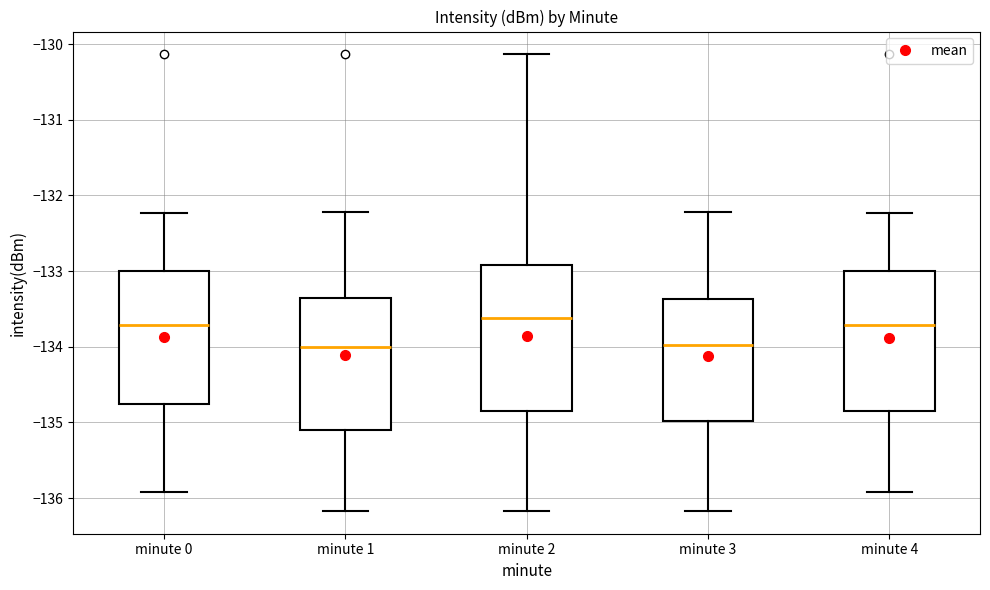

Reading left to right, read every box against the y-axis: the position of its median line, the range the box covers, and the ends of its whiskers. The values are not printed on the chart, so give them approximately, as read against the axis.

minute 0: median -133.7, box -134.8 to -133.0, whiskers -135.9 to -132.2
minute 1: median -134.0, box -135.1 to -133.3, whiskers -136.2 to -132.2
minute 2: median -133.6, box -134.9 to -132.9, whiskers -136.2 to -130.1
minute 3: median -134.0, box -135.0 to -133.4, whiskers -136.2 to -132.2
minute 4: median -133.7, box -134.8 to -133.0, whiskers -135.9 to -132.2